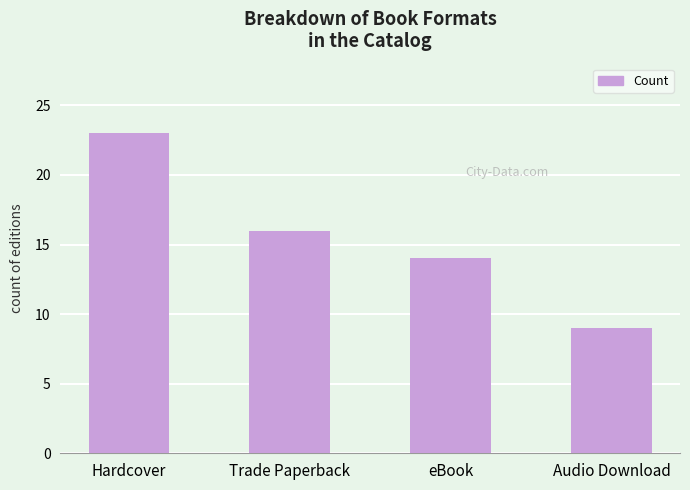

What position from the left is Trade Paperback?

2